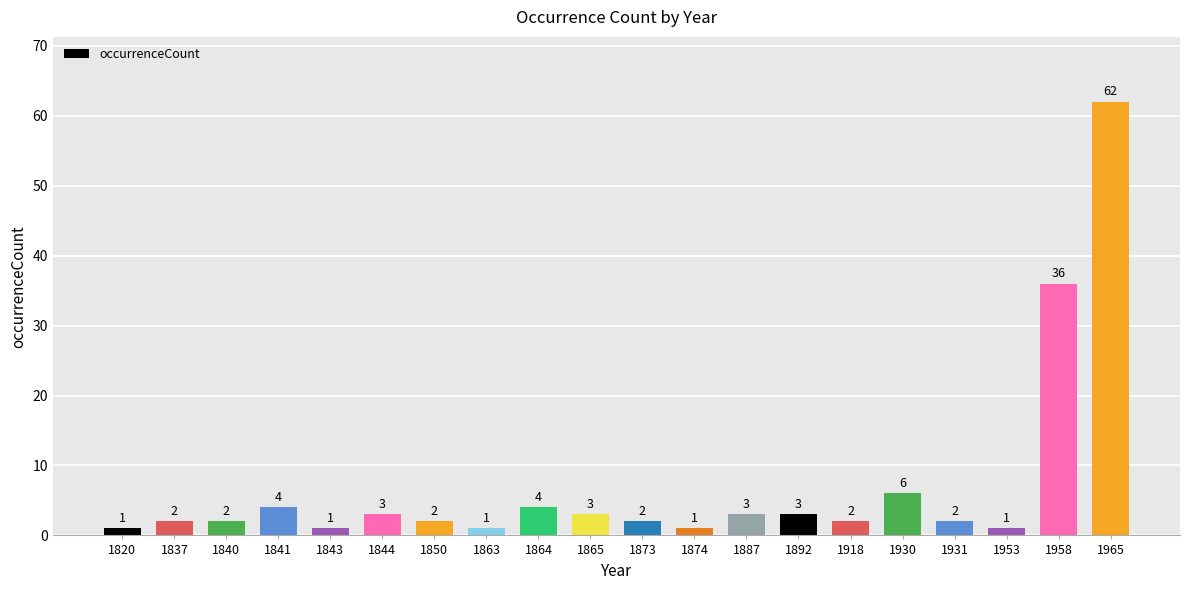

What is the difference between the maximum and minimum values?

61